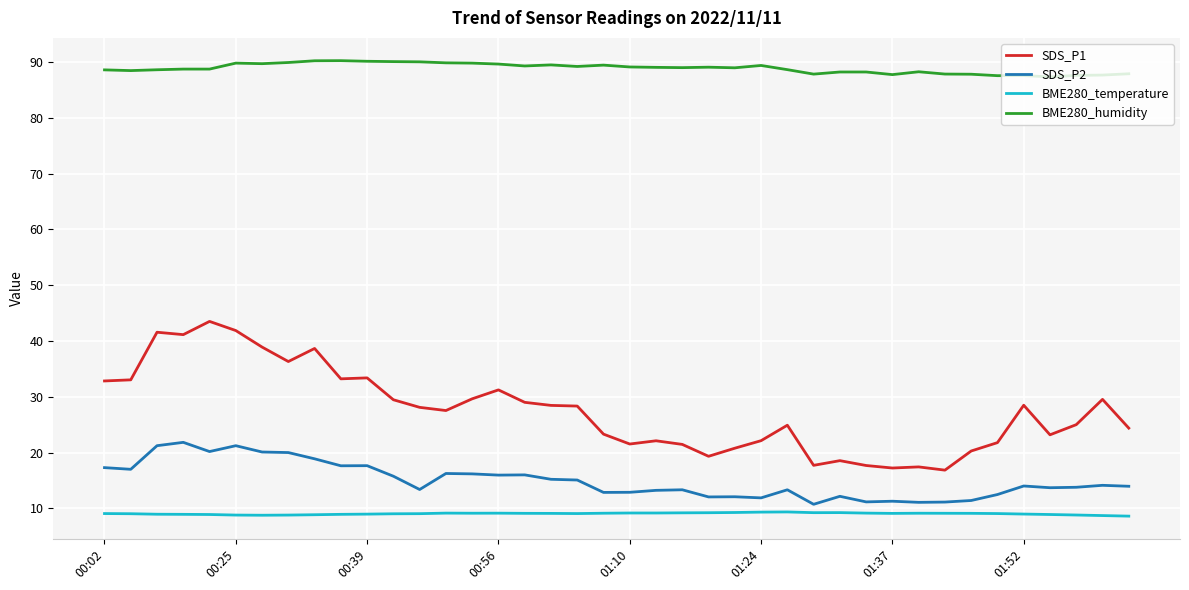

Which series has the widest spread of values?

SDS_P1